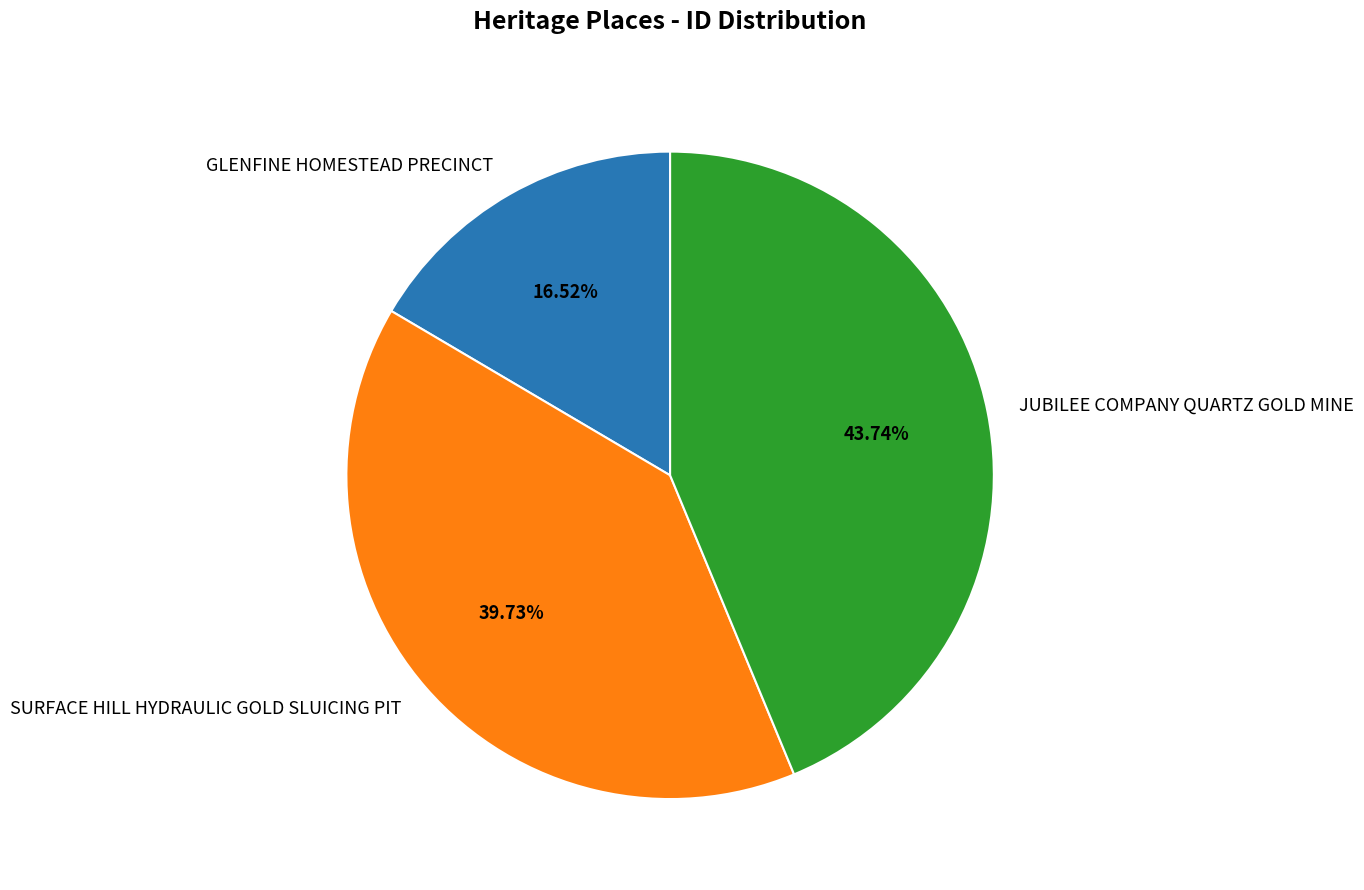

Rank the categories by value from highest to lowest.

JUBILEE COMPANY QUARTZ GOLD MINE, SURFACE HILL HYDRAULIC GOLD SLUICING PIT, GLENFINE HOMESTEAD PRECINCT